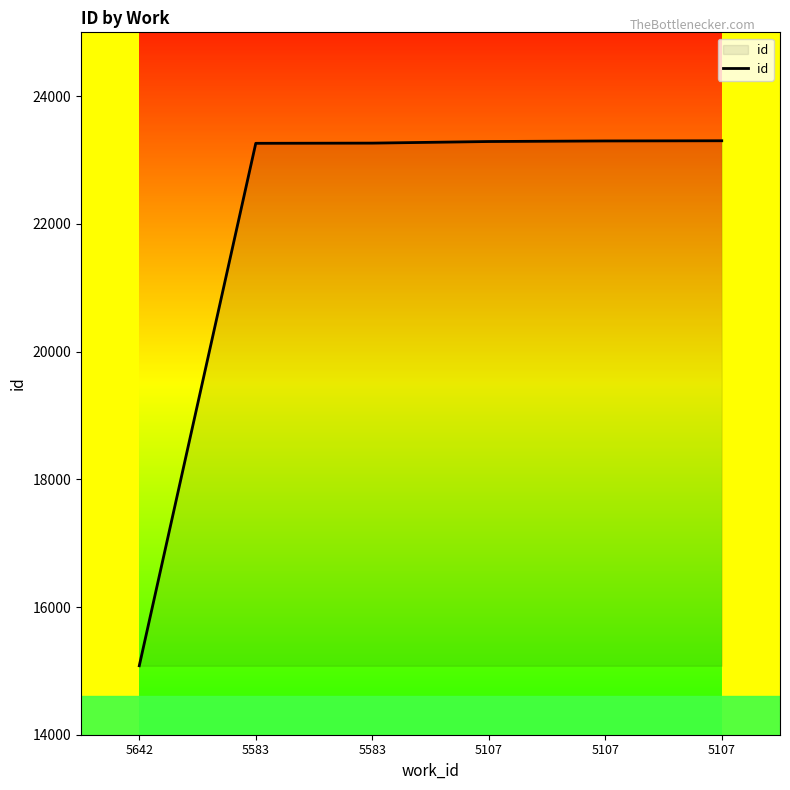

What is the value of the 5th point from the left?

23290